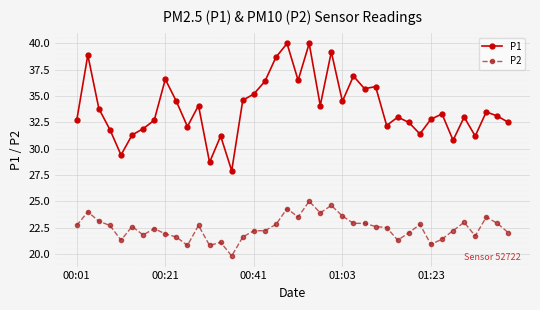

How many series are shown in this chart?

2